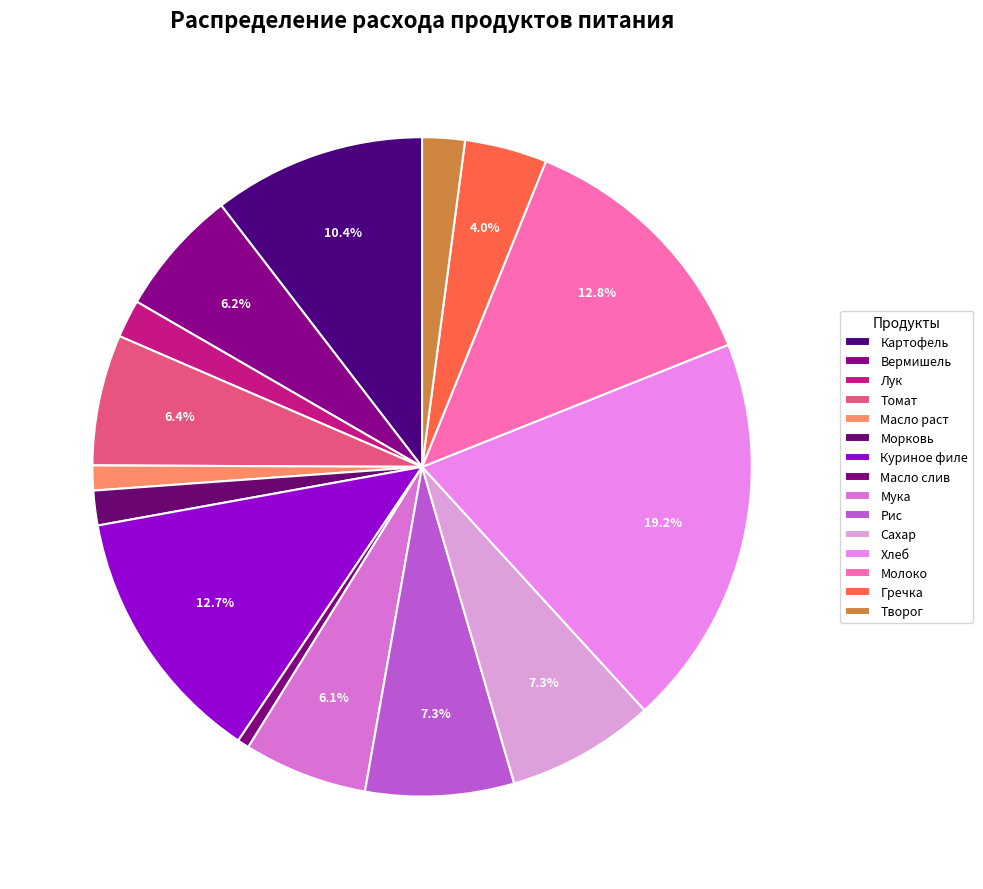

Combined, do Хлеб and Картофель account for over 50%?

No